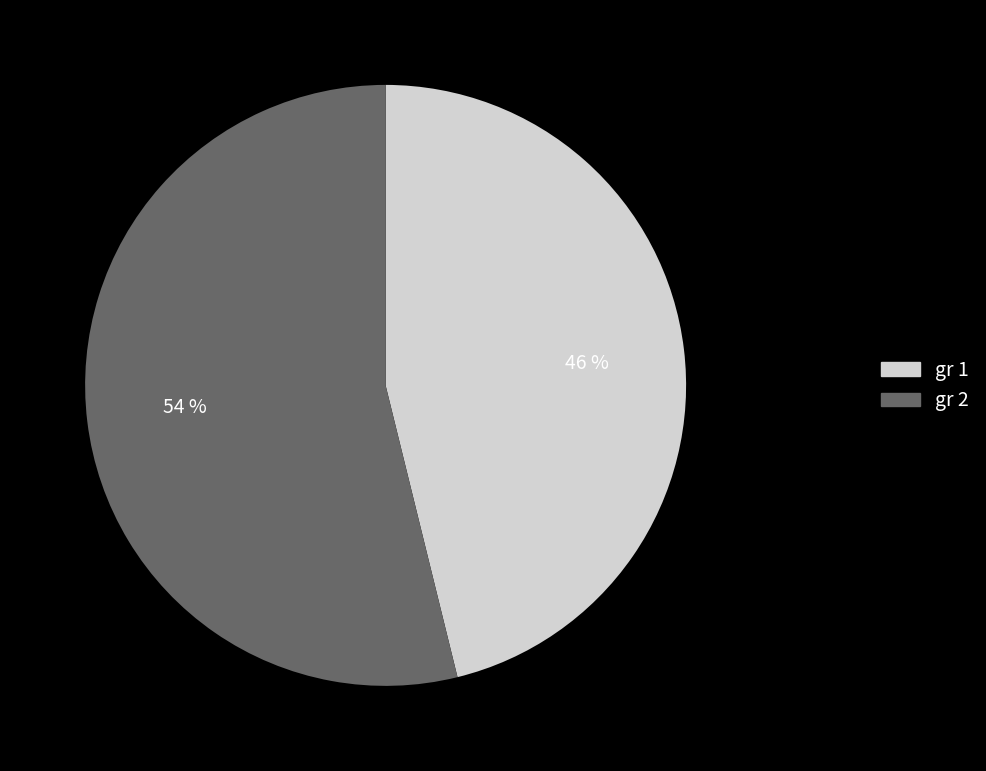

How many slices are in this pie chart?

2